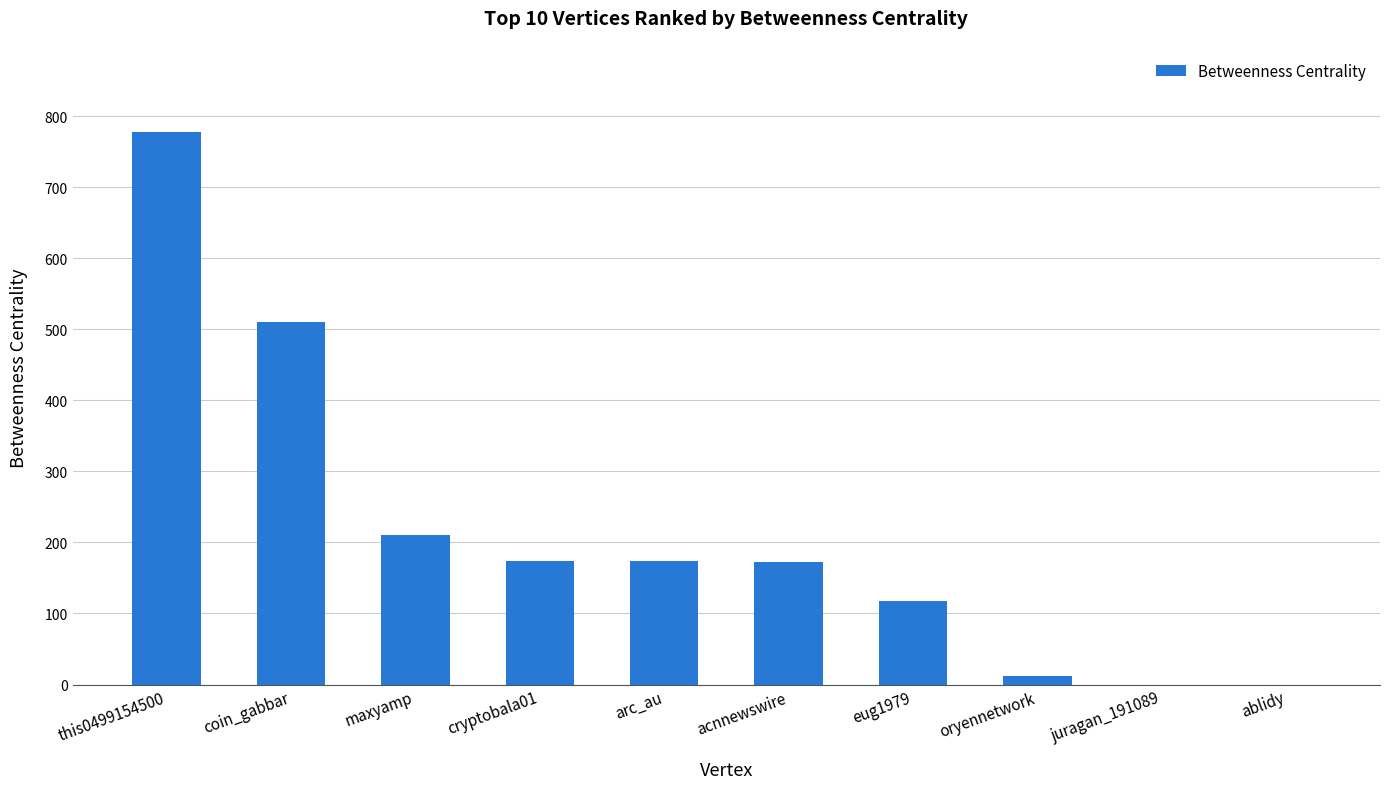

How many categories are shown in the chart?

10